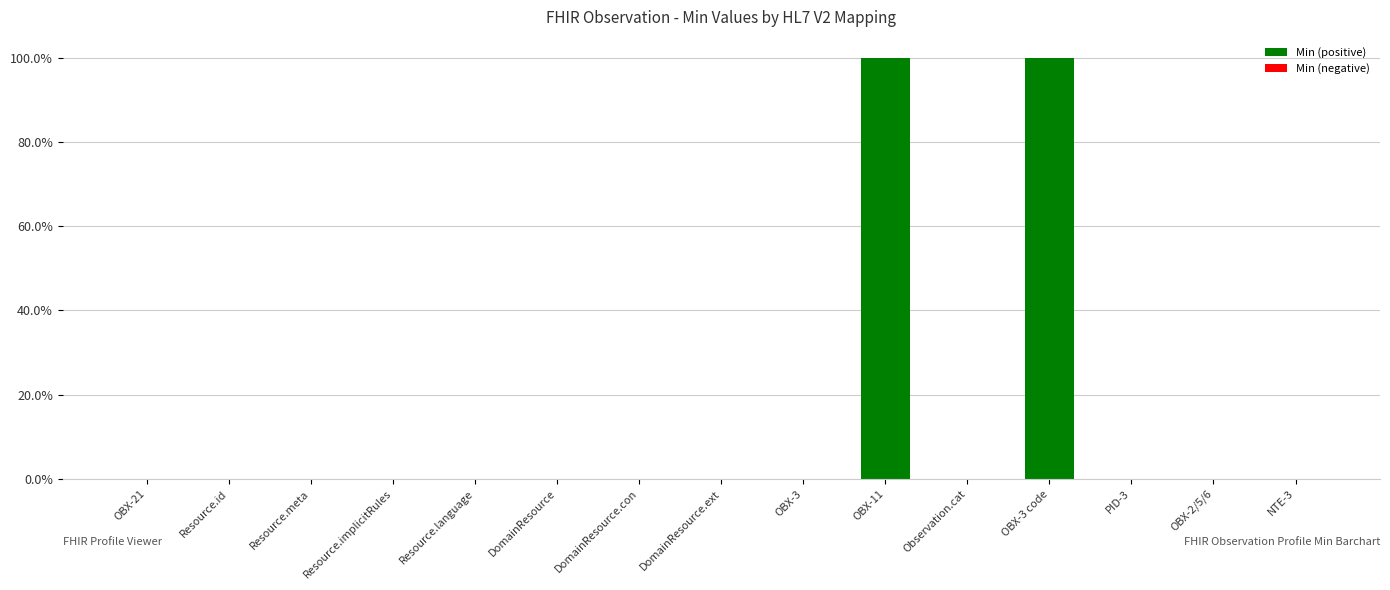

Are the bars horizontal?

No